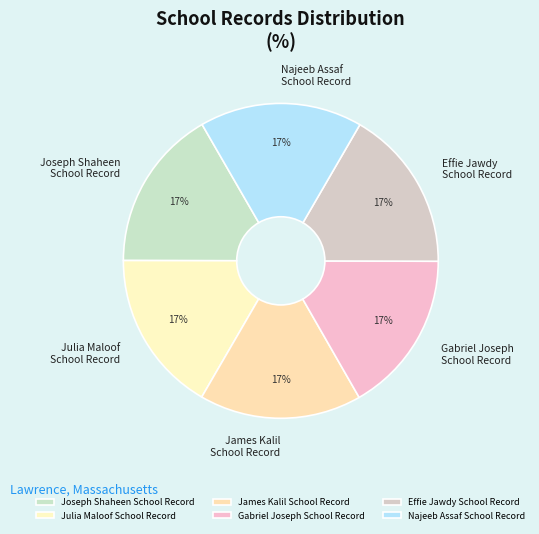

What percentage is the Najeeb Assaf School Record slice, to the nearest percent?

17%